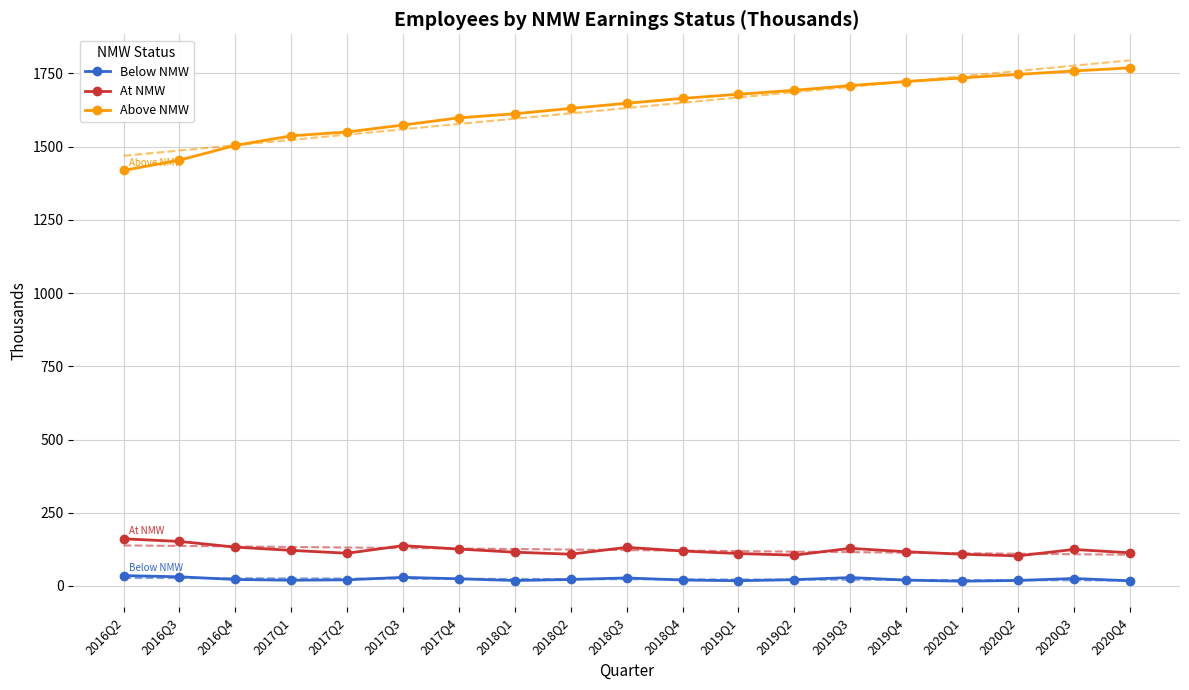

How many categories are shown in the chart?

19